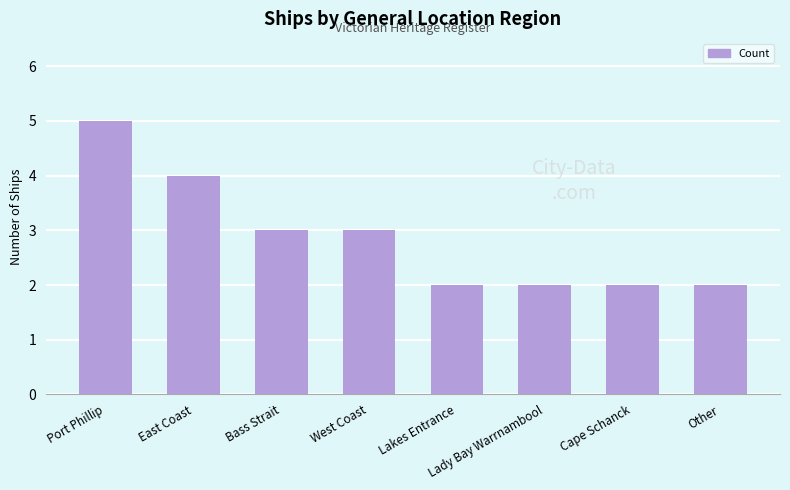

Approximately how many times larger is the value at Port Phillip compared to East Coast?

1.2